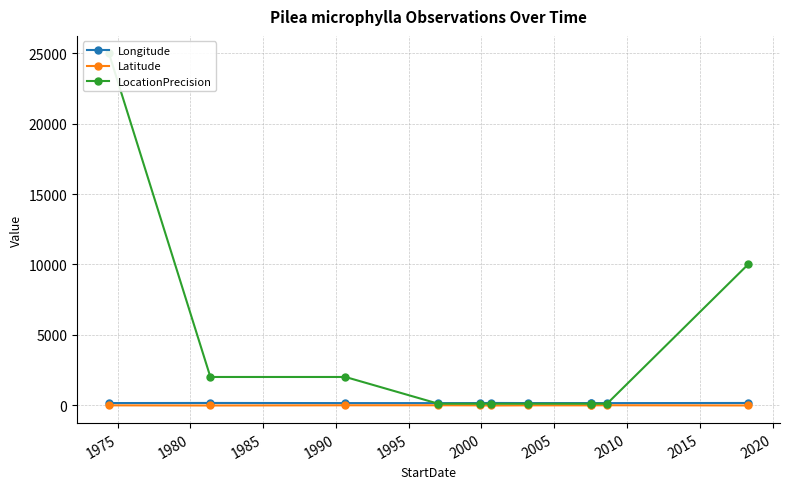

Rank the series by their maximum value, from lowest to highest.

Latitude, Longitude, LocationPrecision